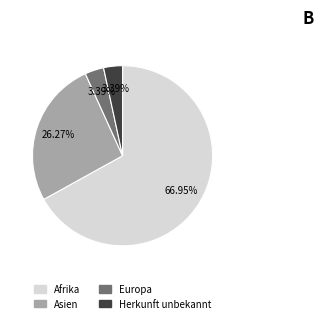

Which has a higher value, Asien or Afrika?

Afrika